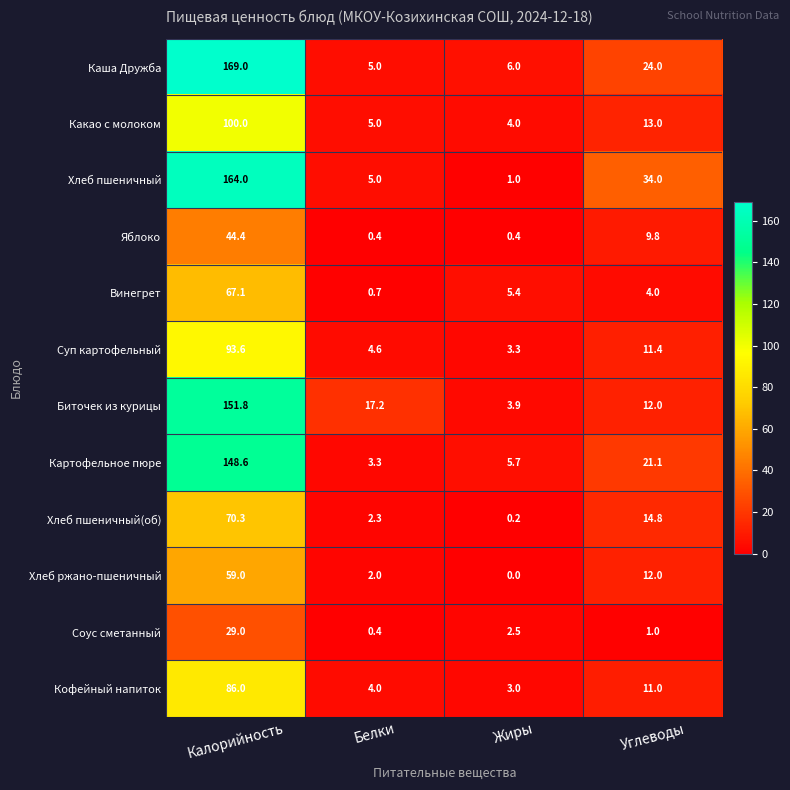

What is the greatest value displayed?

169.0